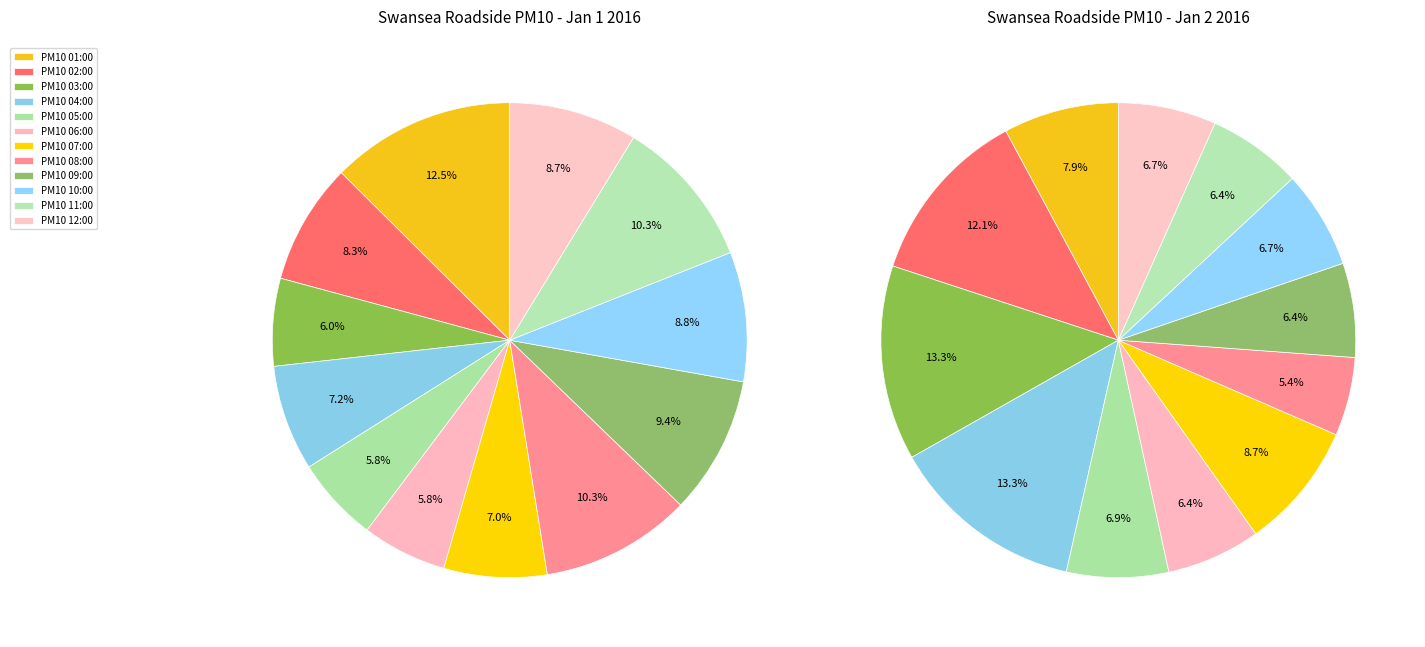

Does 10 represent more than half of the total?

No